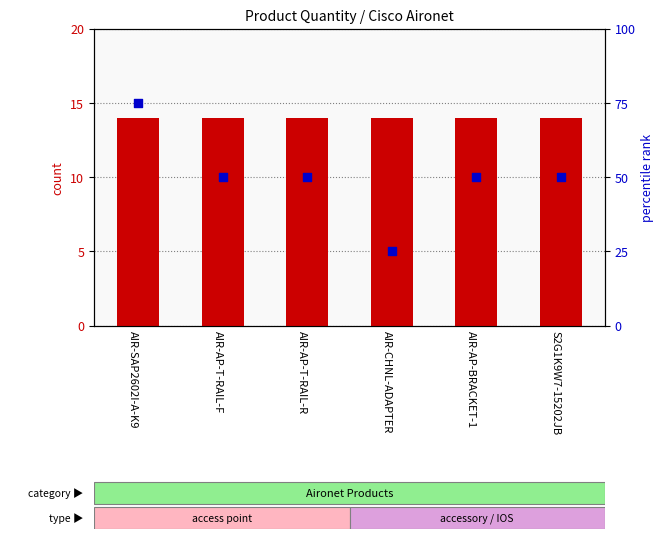

Which series reaches the minimum Y coordinate?

count